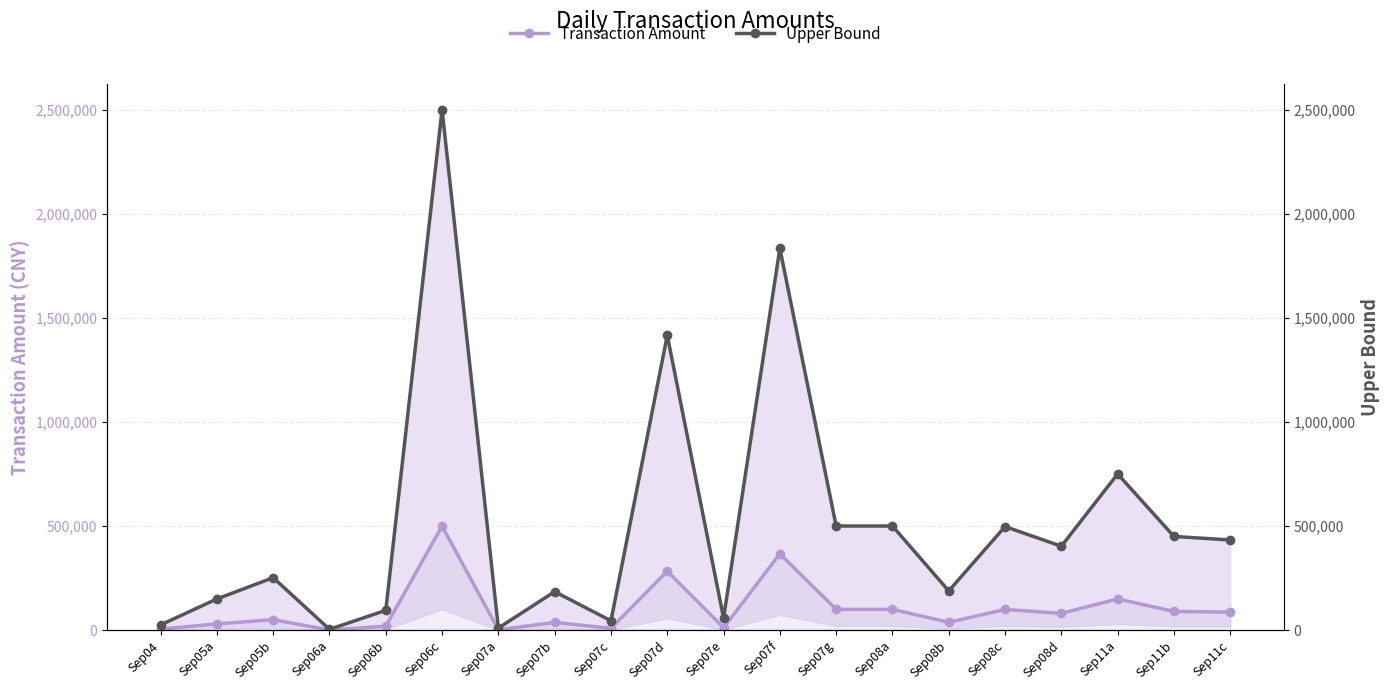

What are all the series names shown in the legend?

Transaction Amount, Upper Bound